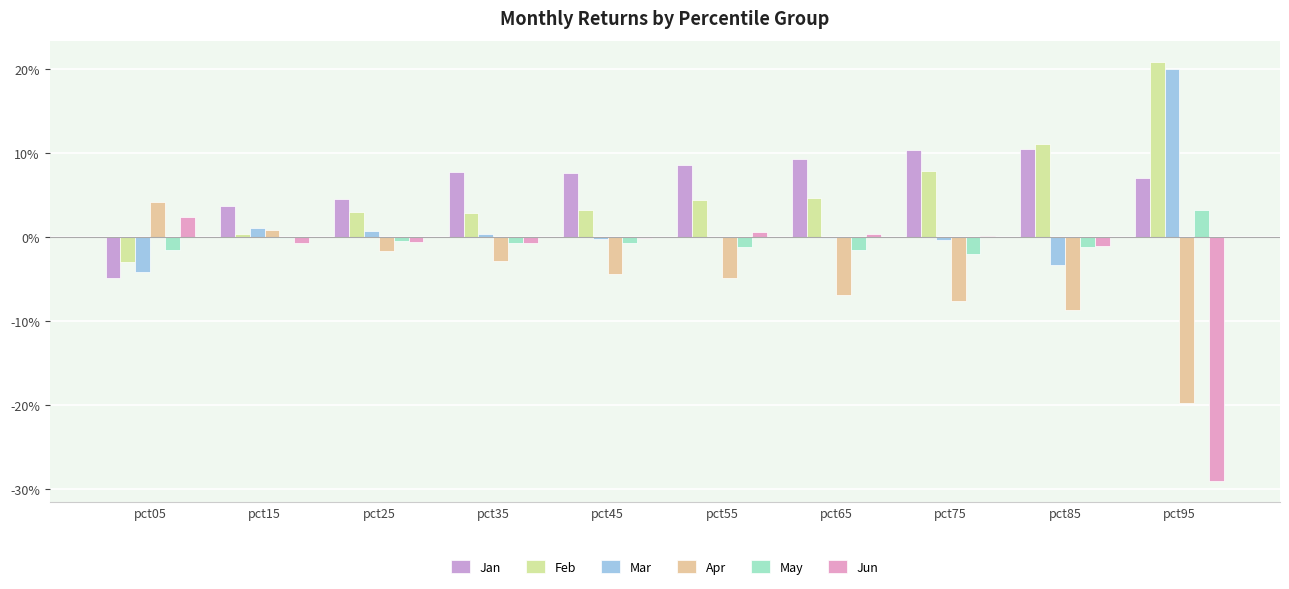

Which category has the lowest value in the Feb series?

pct05